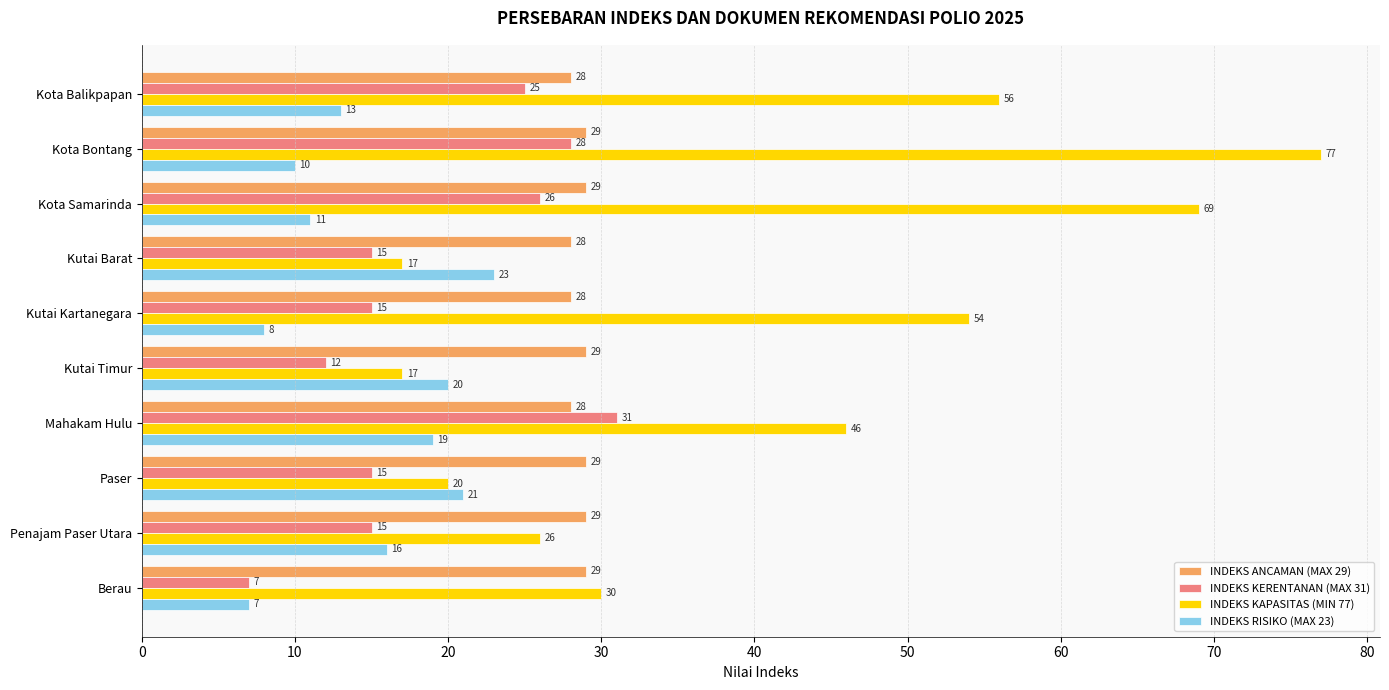

How many distinct data groups are displayed?

4